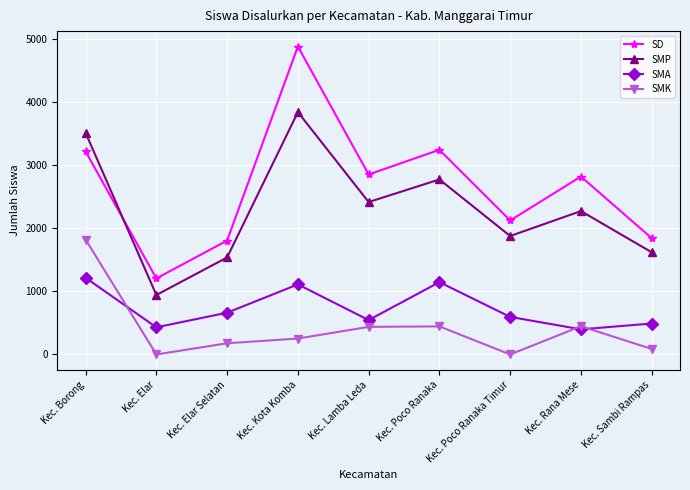

Where does the SMP series first go above 2276?

Kec. Borong